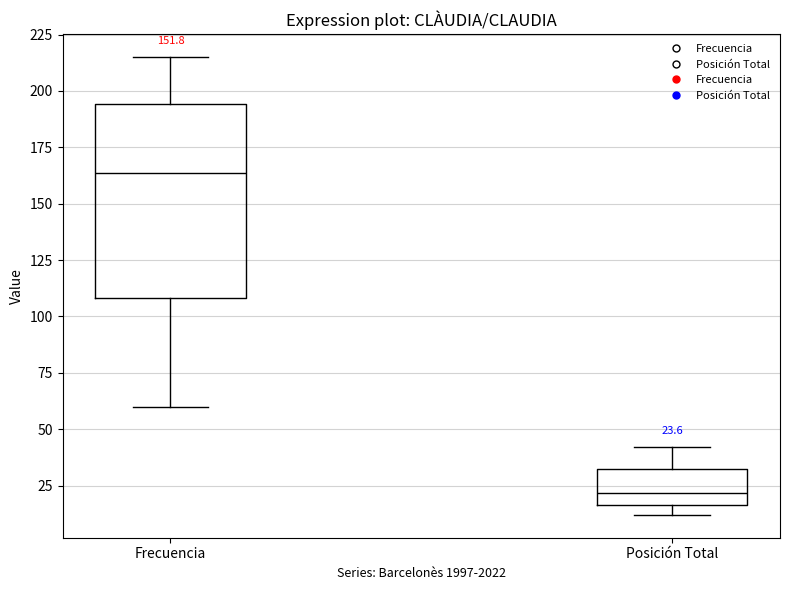

Which box's median line is the lowest?

Posición Total